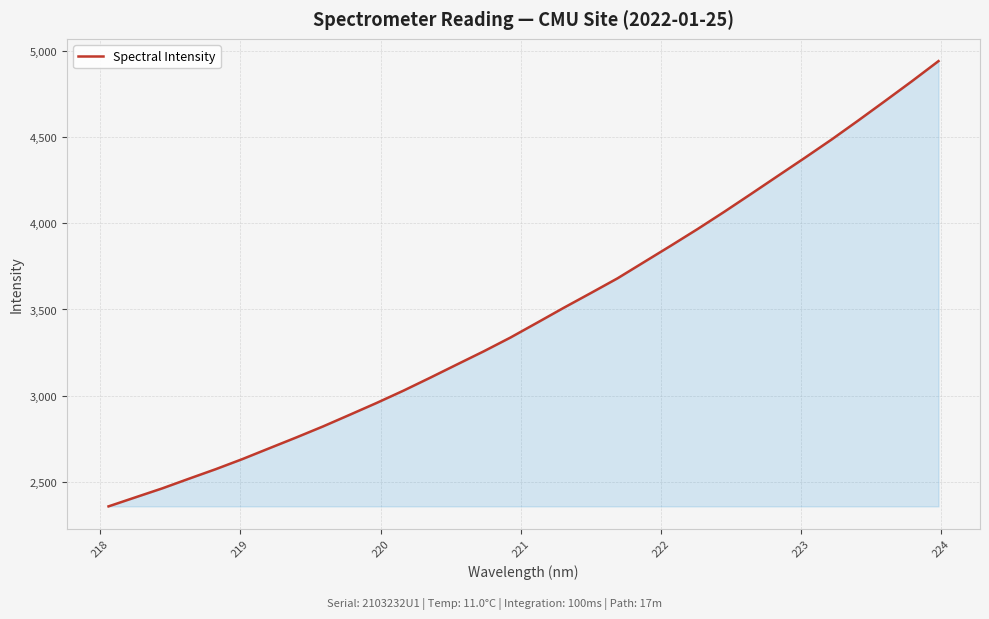

What is the greatest value displayed?

4940.1